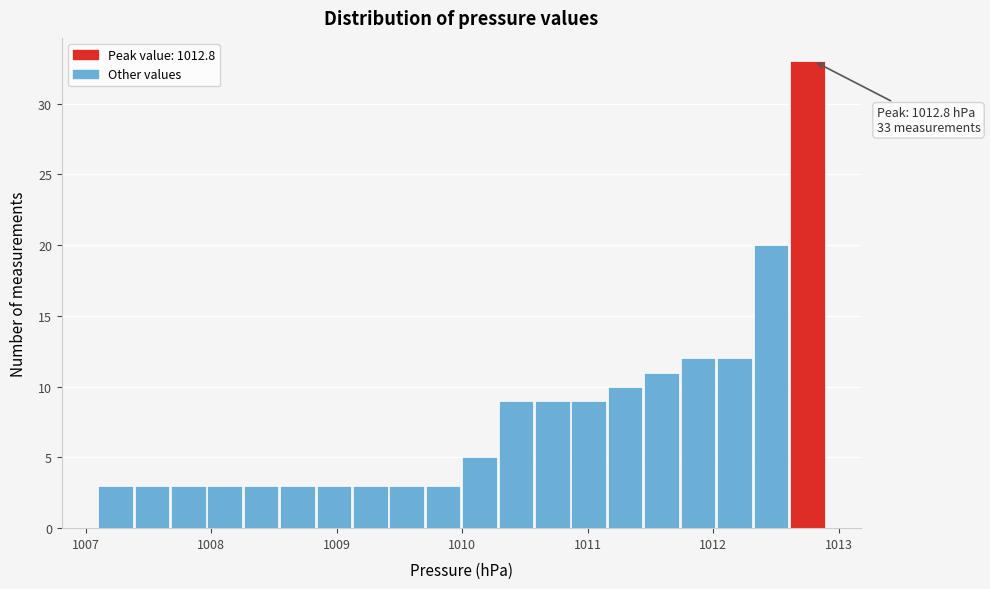

Around what value on the x-axis is the tallest bar? Give the approximate position of its centre, as read against the axis.

1012.7